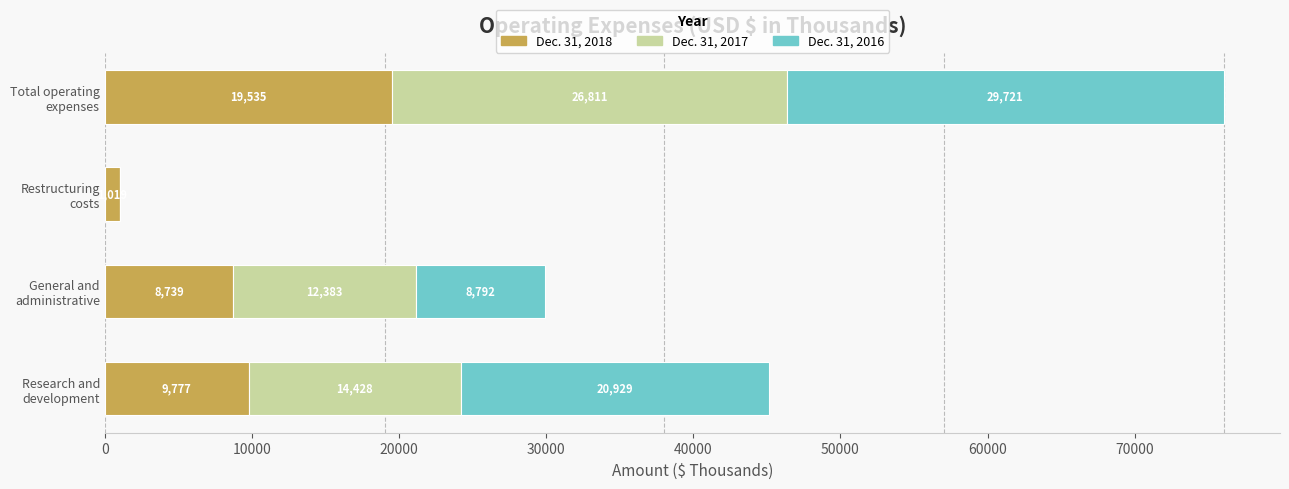

What are all the series names shown in the legend?

Dec. 31, 2018, Dec. 31, 2017, Dec. 31, 2016